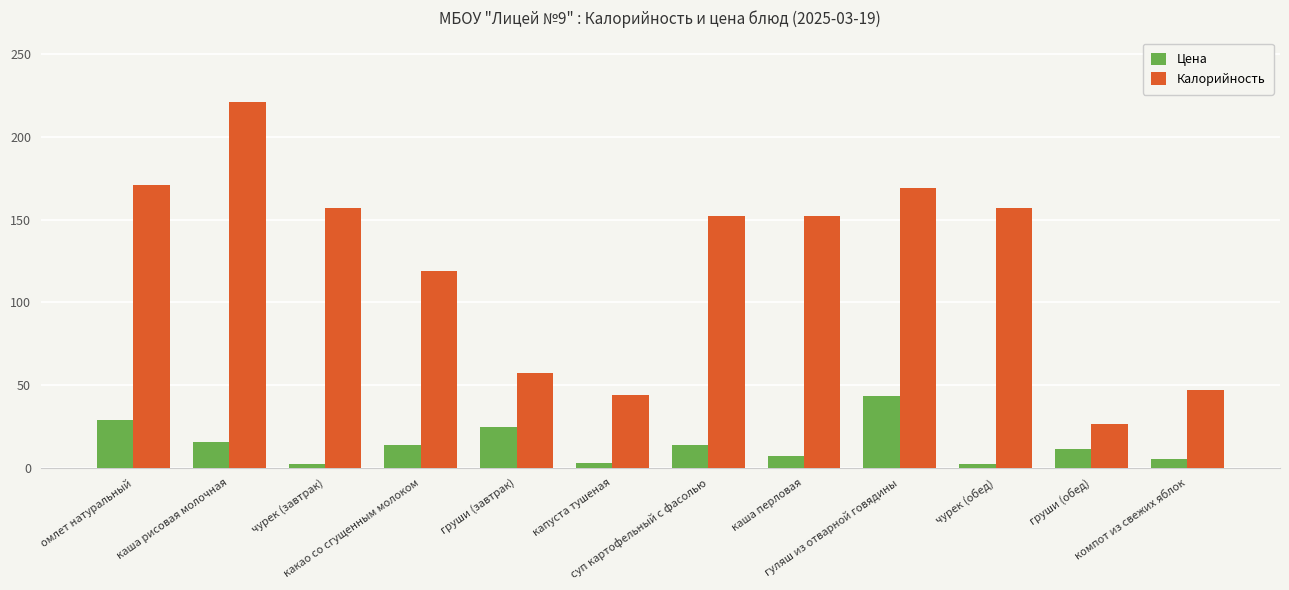

What is the label of the 11th bar from the right?

каша рисовая молочная